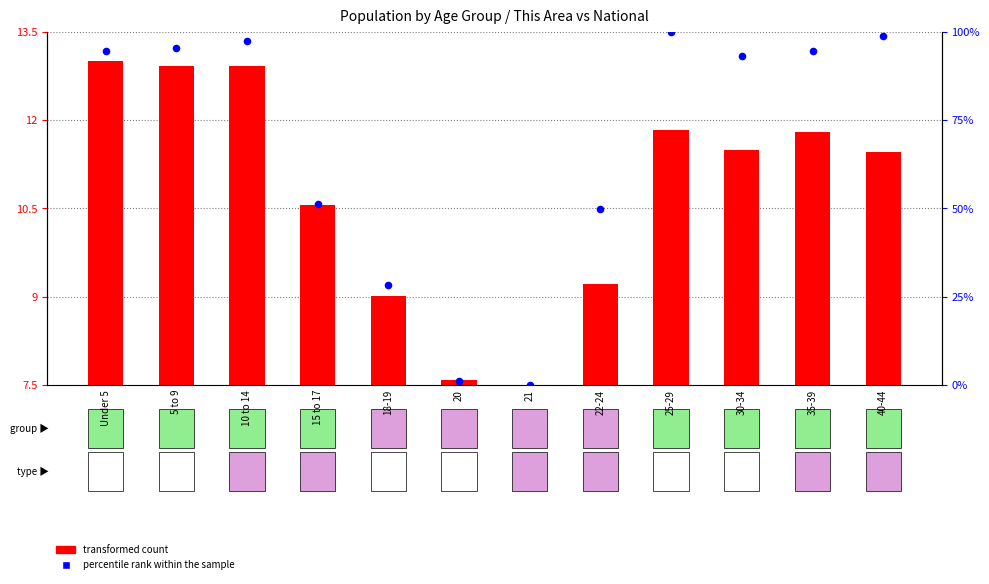

Is the value of transformed count at 5 to 9 greater than the value of percentile rank within the sample at 35-39?

No